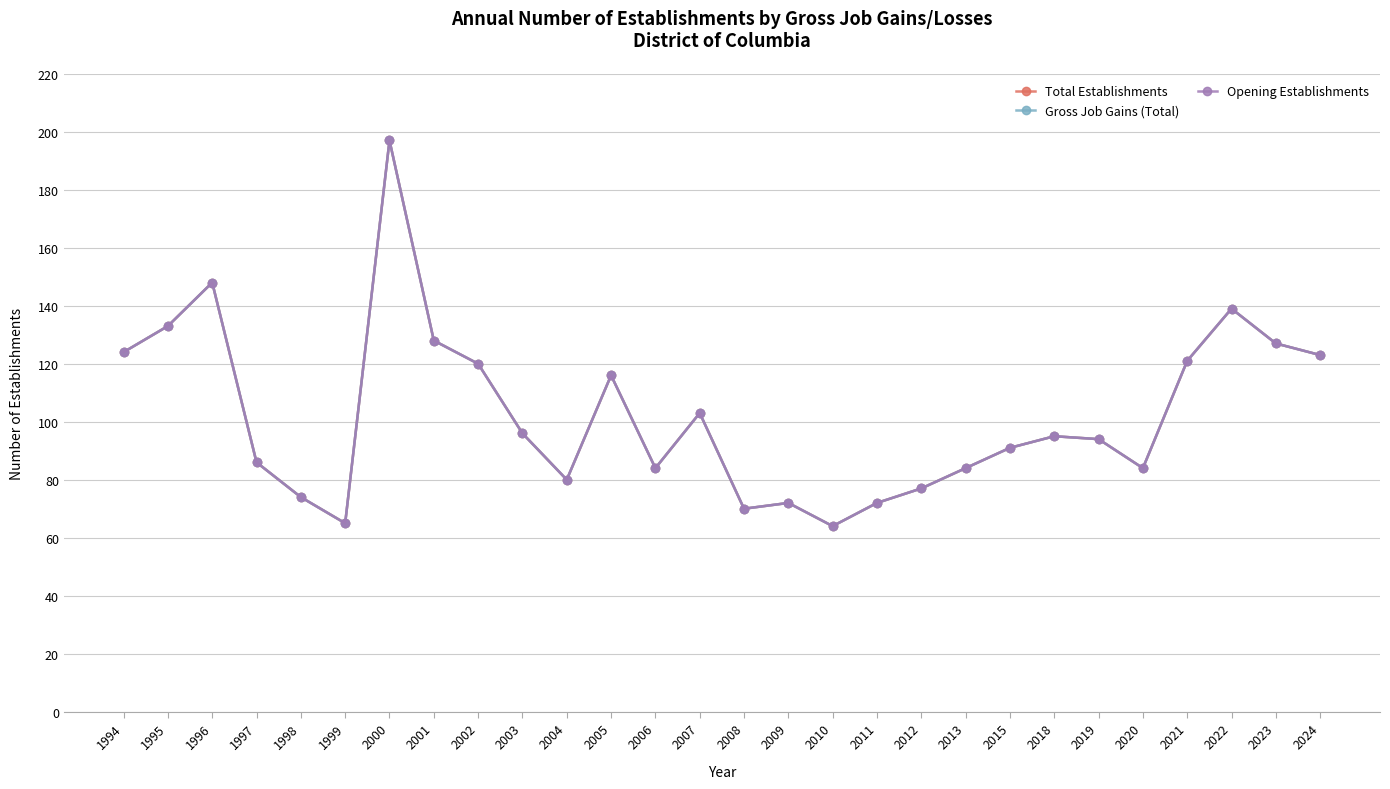

Rank the series by their maximum value, from lowest to highest.

Total Establishments, Gross Job Gains (Total), Opening Establishments